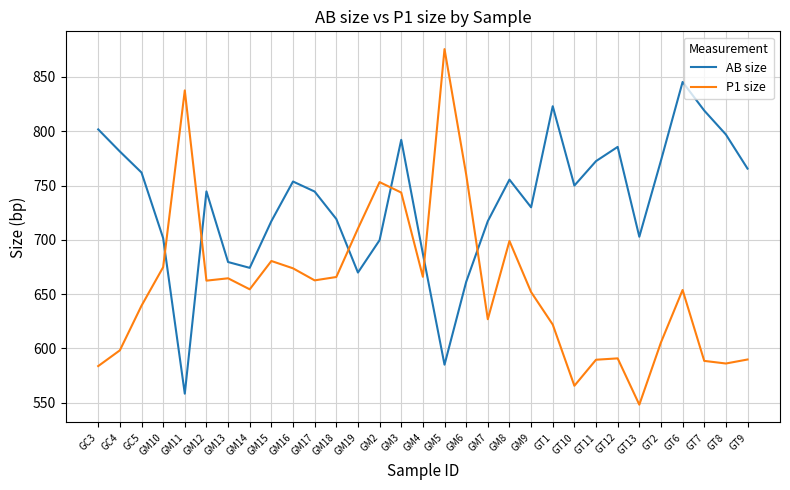

Rank the series at GM17 from highest to lowest value.

AB size, P1 size